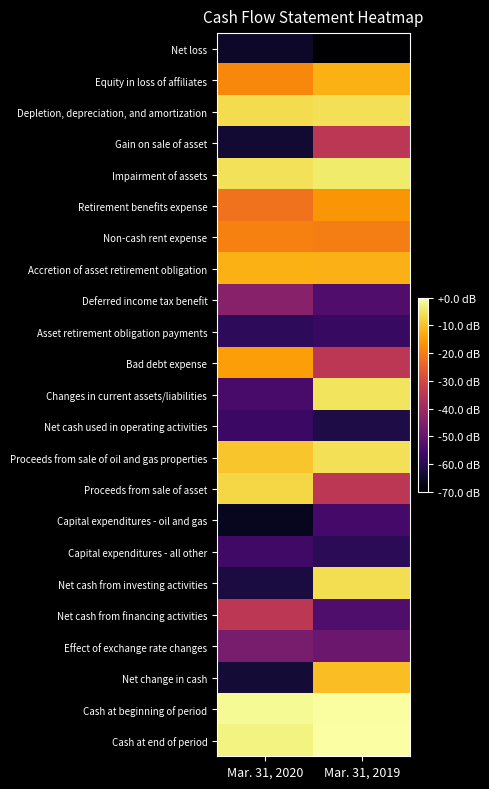

What is the difference between the highest and lowest values at Mar. 31, 2020?

7.1